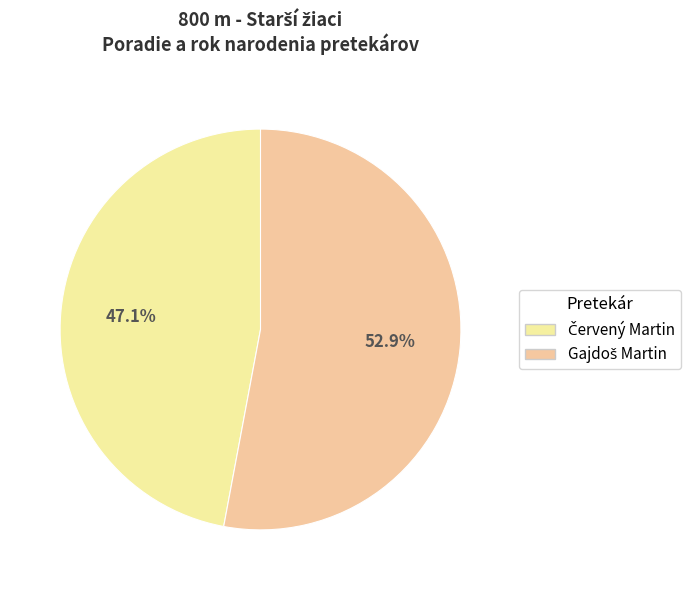

How many slices are in this pie chart?

2